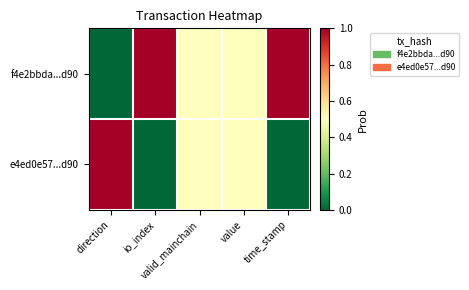

What is the difference between the highest and lowest values at time_stamp?

1.0